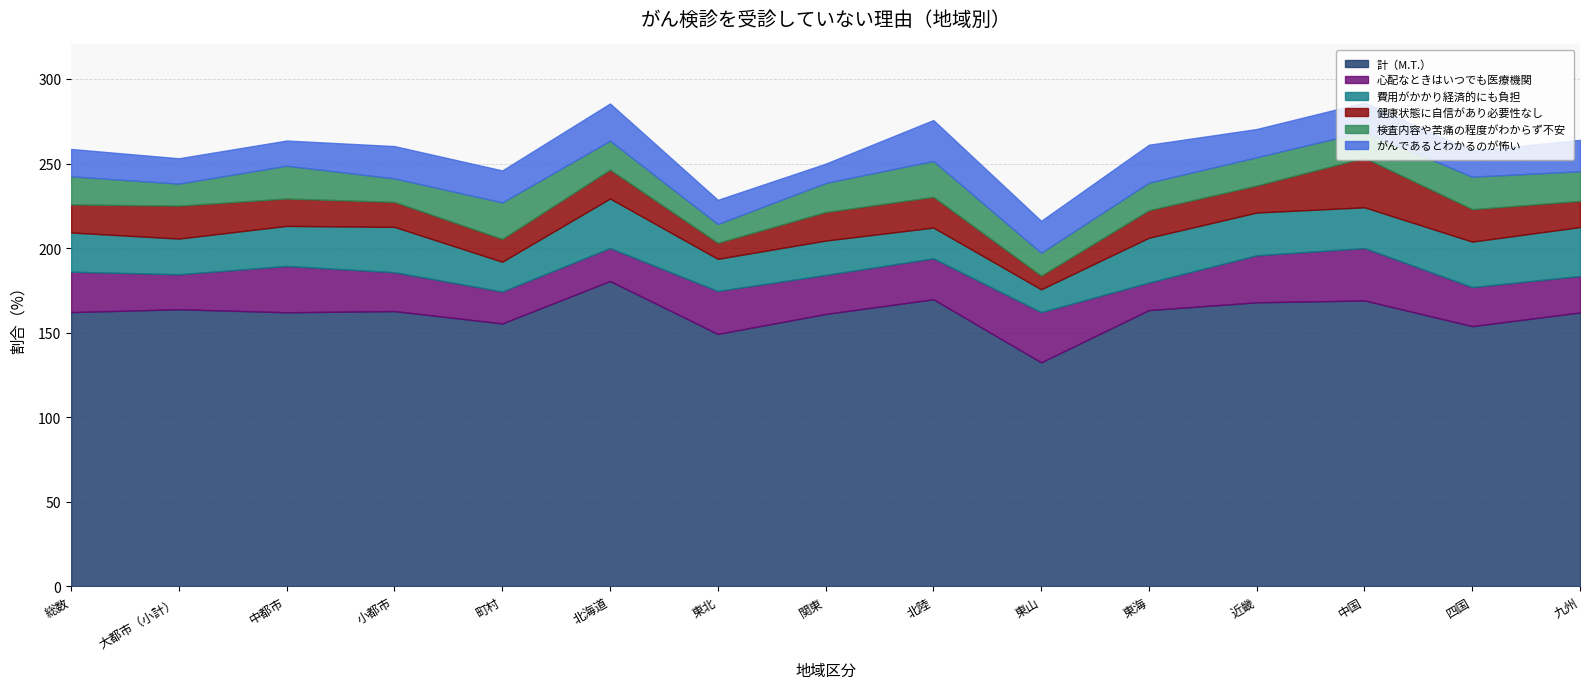

Is it true that 心配なときはいつでも医療機関 equals 21.6 at 九州?

True